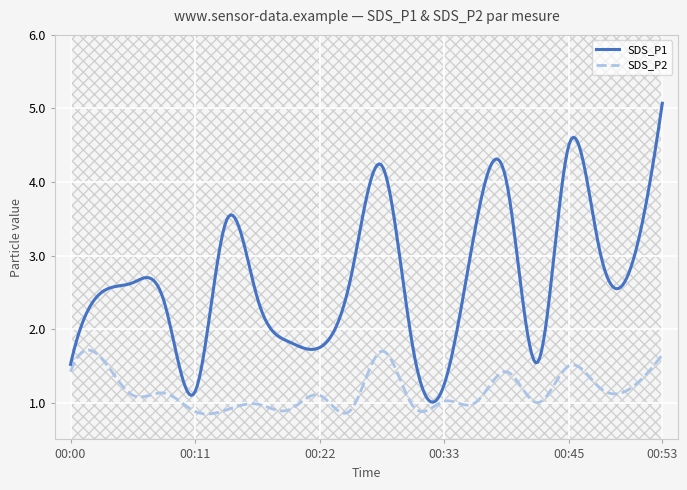

True or false: SDS_P1 and SDS_P2 intersect in this chart.

False